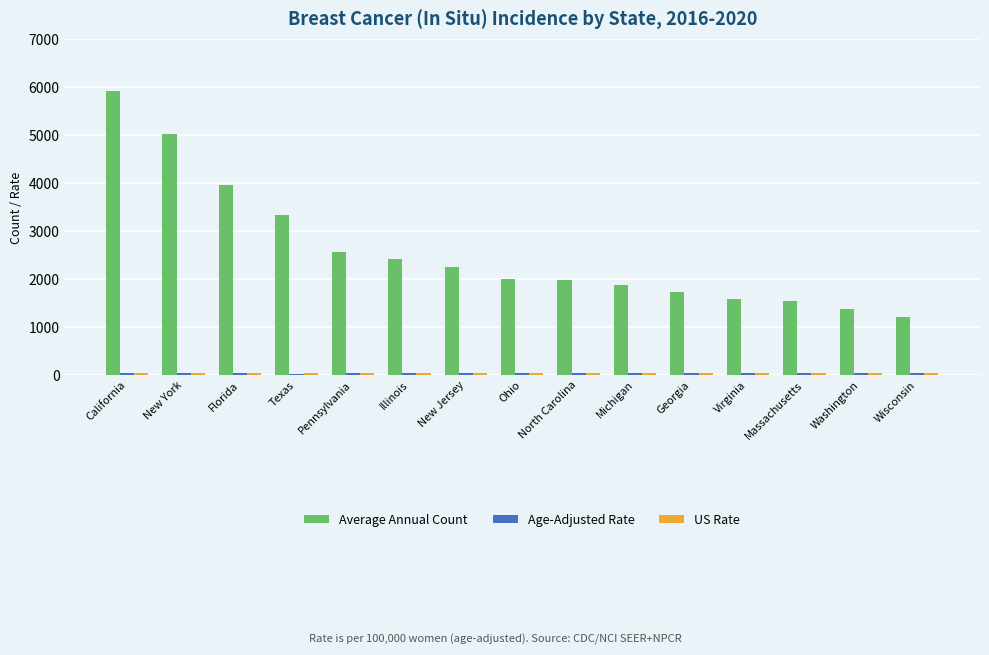

At how many categories does at least one series exceed 225?

15